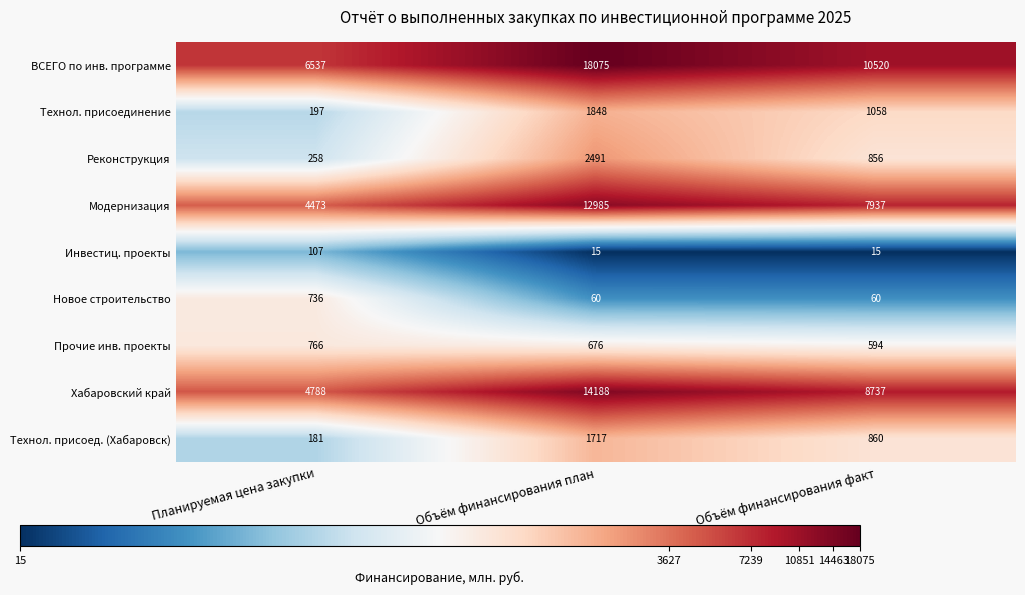

Reading left to right, extract all data points from this chart.

ВСЕГО по инв. программе: Планируемая цена закупки=6537	Объём финансирования план=18075	Объём финансирования факт=10520
Технол. присоединение: Планируемая цена закупки=197	Объём финансирования план=1848	Объём финансирования факт=1058
Реконструкция: Планируемая цена закупки=258	Объём финансирования план=2491	Объём финансирования факт=856
Модернизация: Планируемая цена закупки=4473	Объём финансирования план=12985	Объём финансирования факт=7937
Инвестиц. проекты: Планируемая цена закупки=107	Объём финансирования план=15	Объём финансирования факт=15
Новое строительство: Планируемая цена закупки=736	Объём финансирования план=60	Объём финансирования факт=60
Прочие инв. проекты: Планируемая цена закупки=766	Объём финансирования план=676	Объём финансирования факт=594
Хабаровский край: Планируемая цена закупки=4788	Объём финансирования план=14188	Объём финансирования факт=8737
Технол. присоед. (Хабаровск): Планируемая цена закупки=181	Объём финансирования план=1717	Объём финансирования факт=860